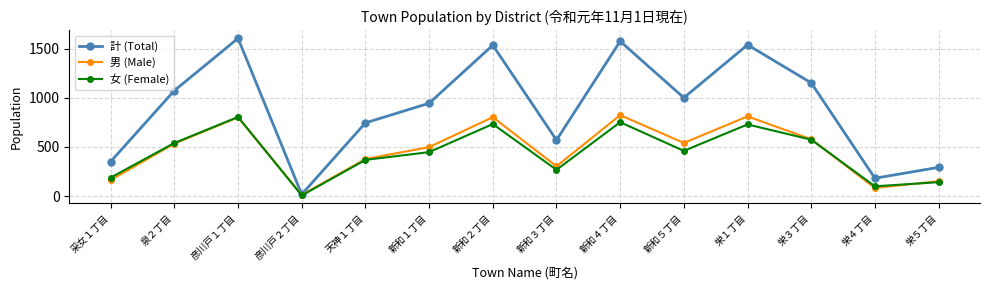

Where is the first local minimum for 男 (Male)?

彦川戸２丁目